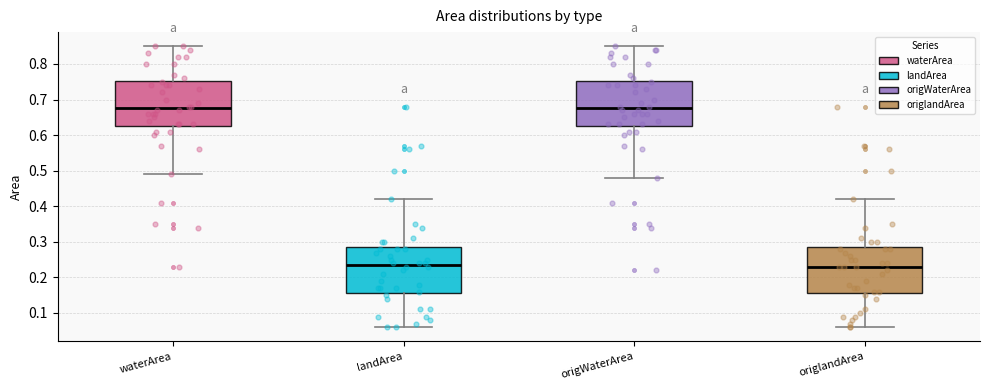

Reading left to right, transcribe this box plot: for each box, give where its median line is, the range the box spans, and where its two whiskers end, as read against the y-axis. The values are not printed on the chart, so give them approximately, as read against the axis.

waterArea: median 0.68, box 0.63 to 0.75, whiskers 0.49 to 0.85
landArea: median 0.24, box 0.16 to 0.29, whiskers 0.06 to 0.42
origWaterArea: median 0.68, box 0.63 to 0.75, whiskers 0.48 to 0.85
origlandArea: median 0.23, box 0.16 to 0.29, whiskers 0.06 to 0.42